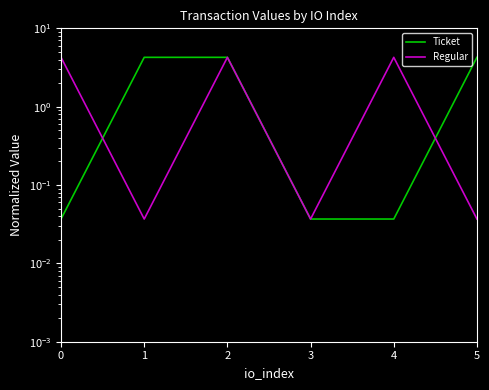

How many lines are shown in the chart?

2